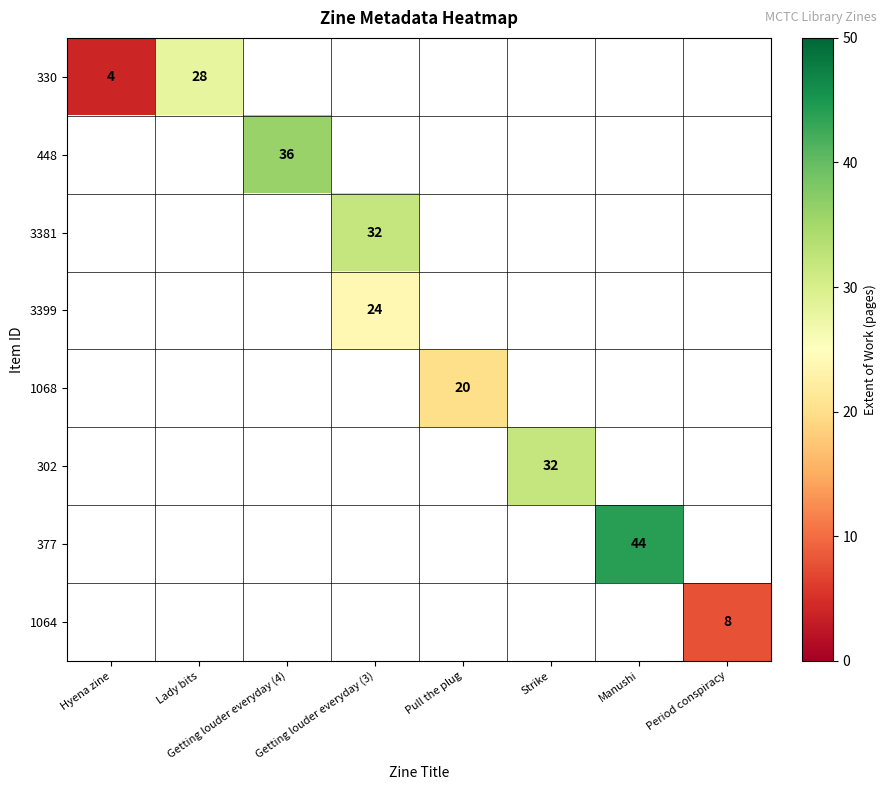

What is the smallest value displayed?

4.0